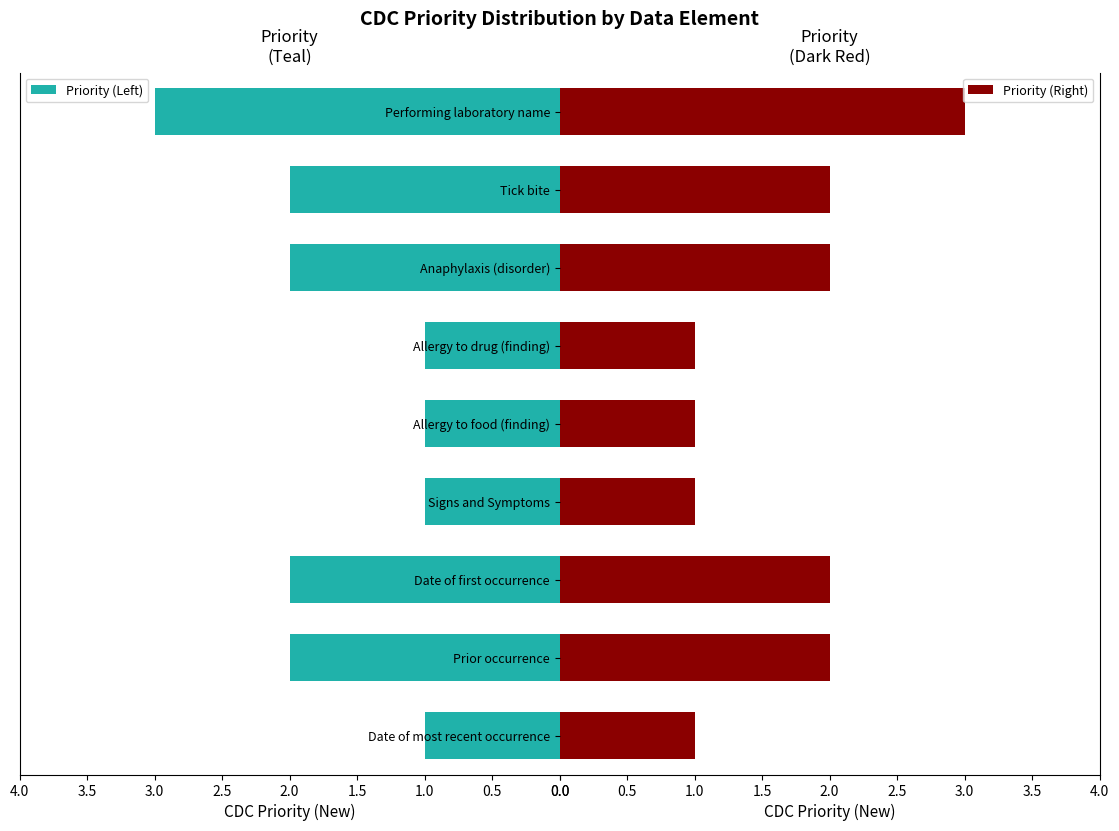

What is the difference between the second highest and minimum values in the Priority (Left) series?

1